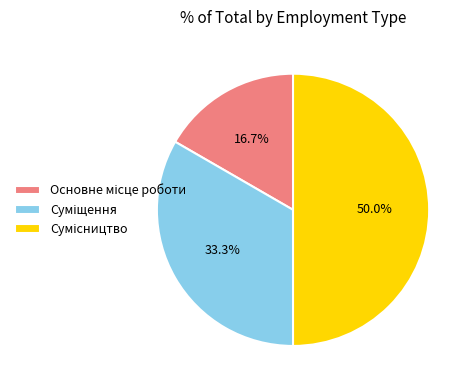

Approximately how many times larger is the value at Основне місце роботи compared to Суміщення?

0.5